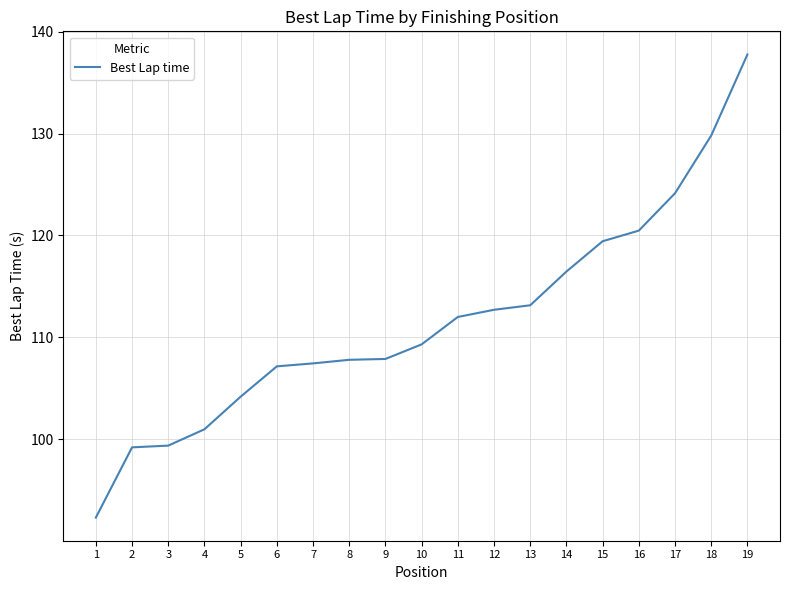

How many lines are shown in the chart?

1